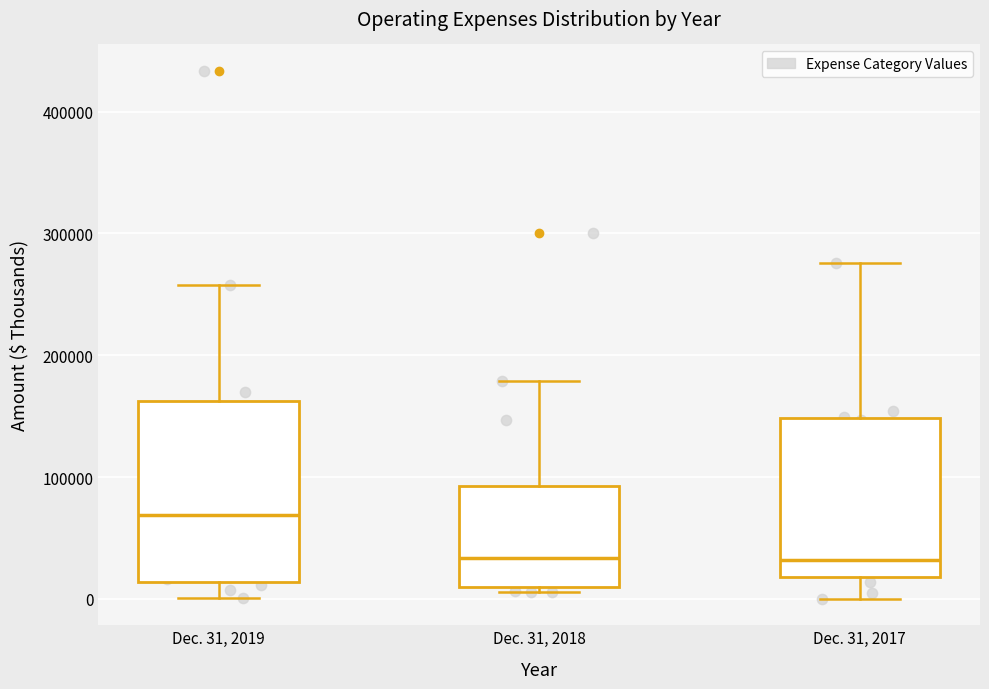

Reading left to right, read every box against the y-axis: the position of its median line, the range the box covers, and the ends of its whiskers. The values are not printed on the chart, so give them approximately, as read against the axis.

Dec. 31, 2019: median 70000, box 10000 to 160000, whiskers 0 to 260000
Dec. 31, 2018: median 30000, box 10000 to 90000, whiskers 10000 (just below the box's lower edge) to 180000
Dec. 31, 2017: median 30000, box 20000 to 150000, whiskers 0 to 280000